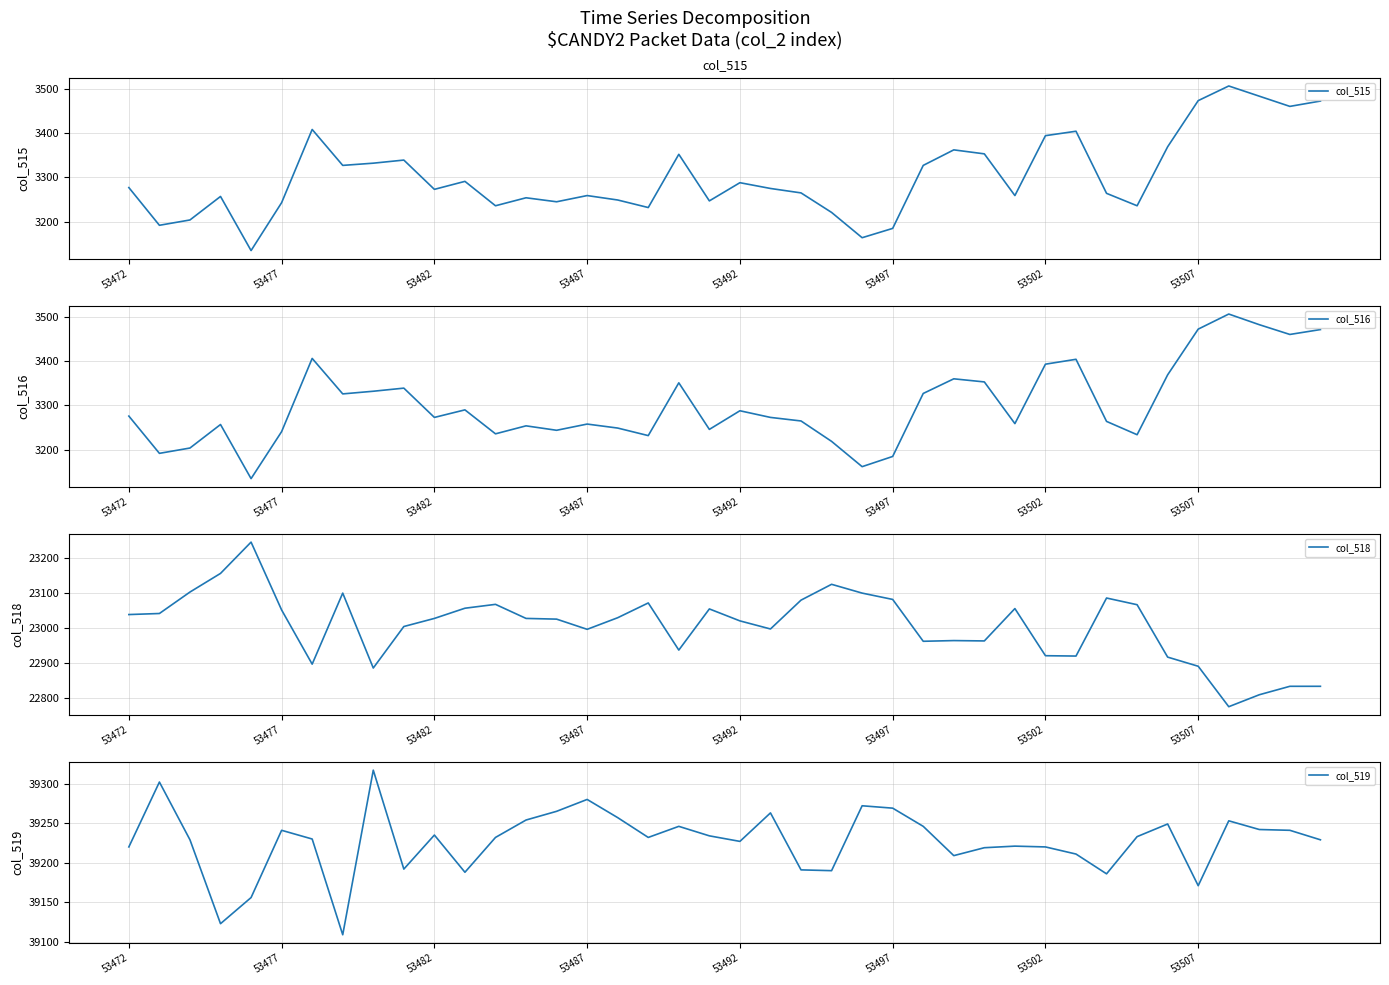

What are all the series names shown in the legend?

col_515, col_516, col_518, col_519